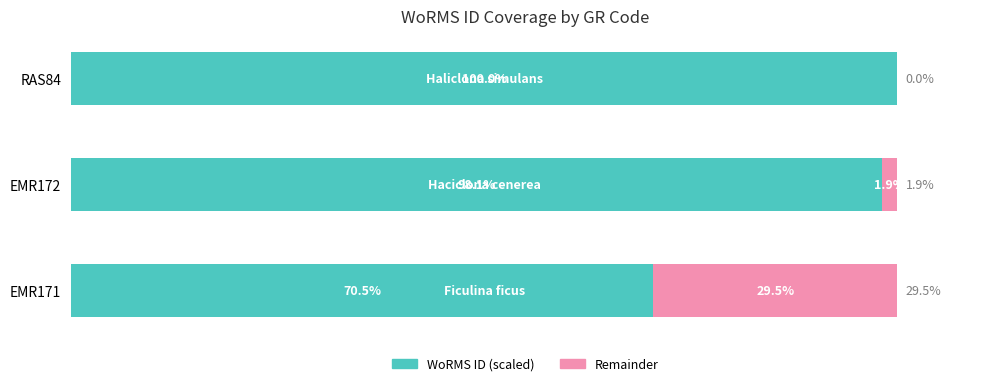

Where is WoRMS ID (scaled) nearest to the value 85?

EMR172